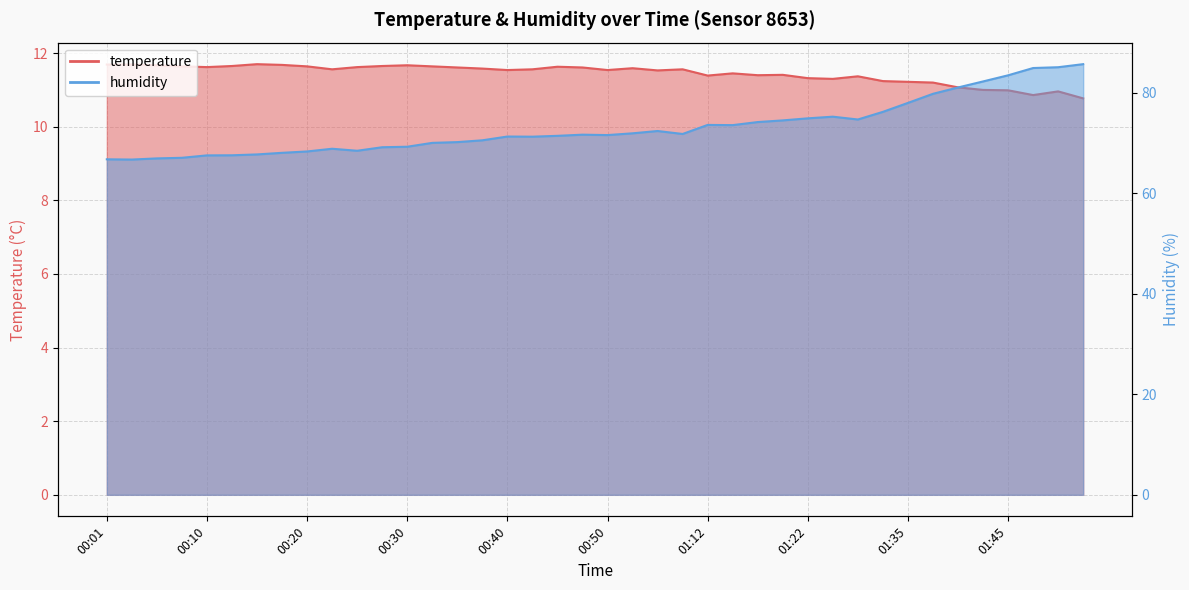

What is the average value of the humidity series?

73.1